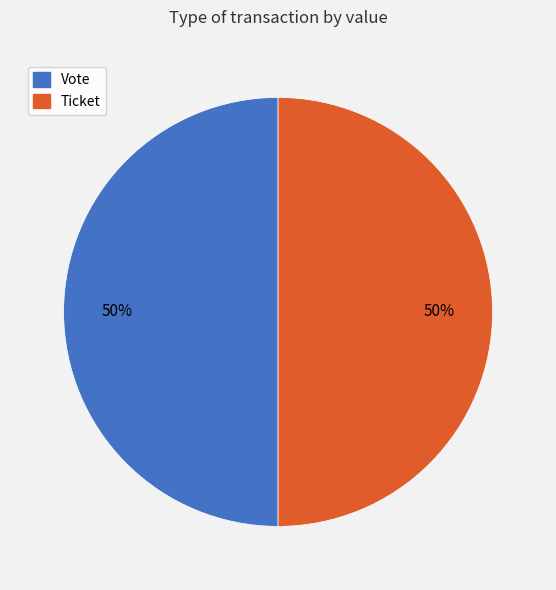

True or false: Ticket accounts for 1% of the total.

False